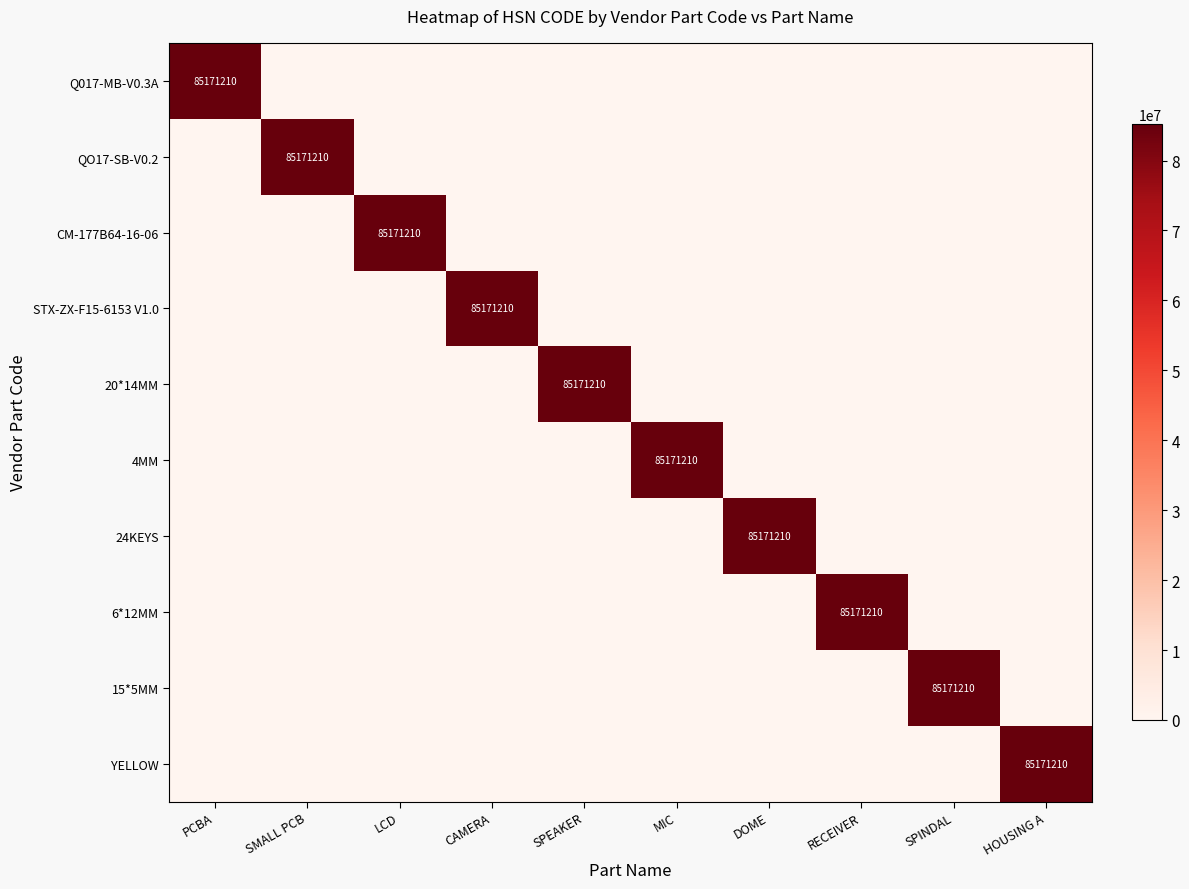

The value of YELLOW at SPEAKER is 31779974. True or false?

False